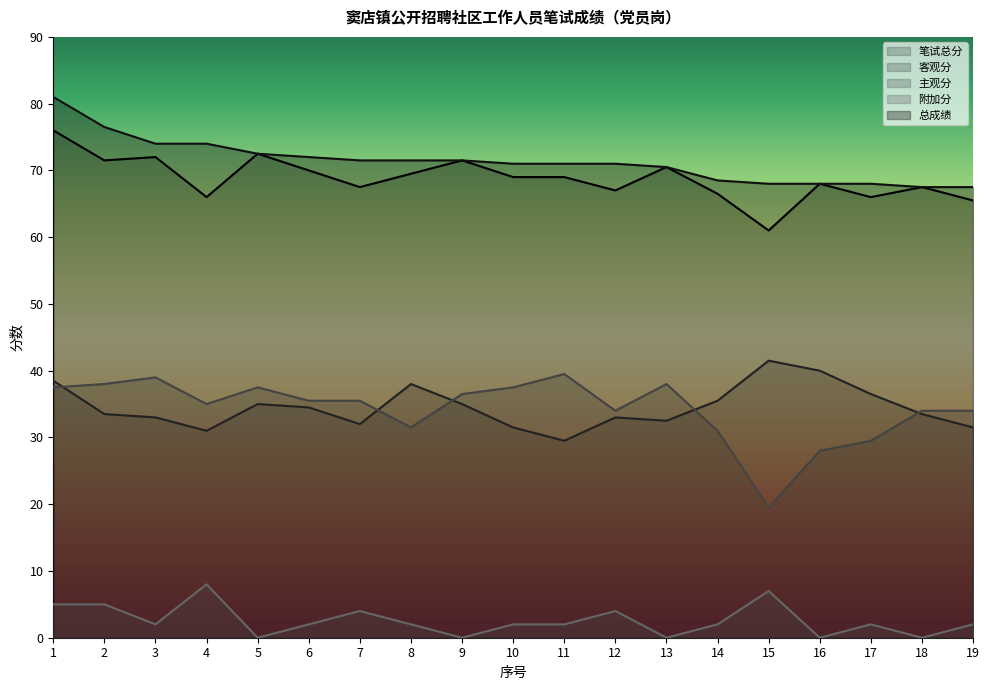

True or false: 笔试总分 and 附加分 intersect in this chart.

False